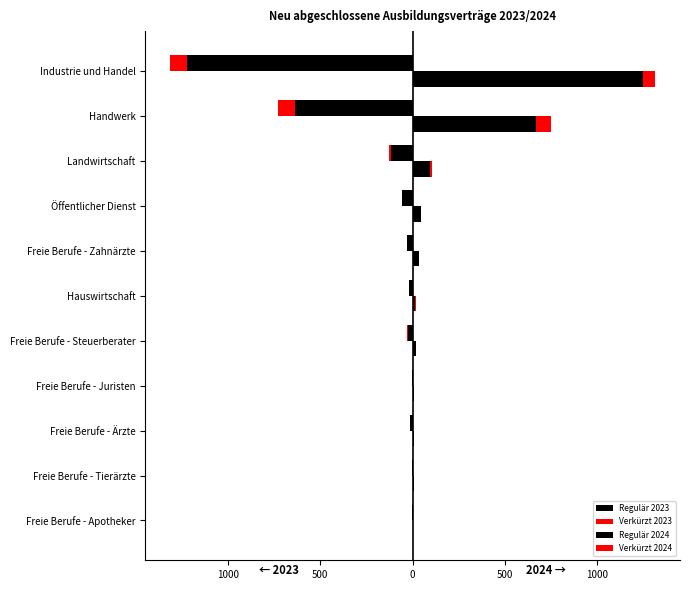

The Verkürzt 2023 series shows 57 at Freie Berufe - Tierärzte. True or false?

False